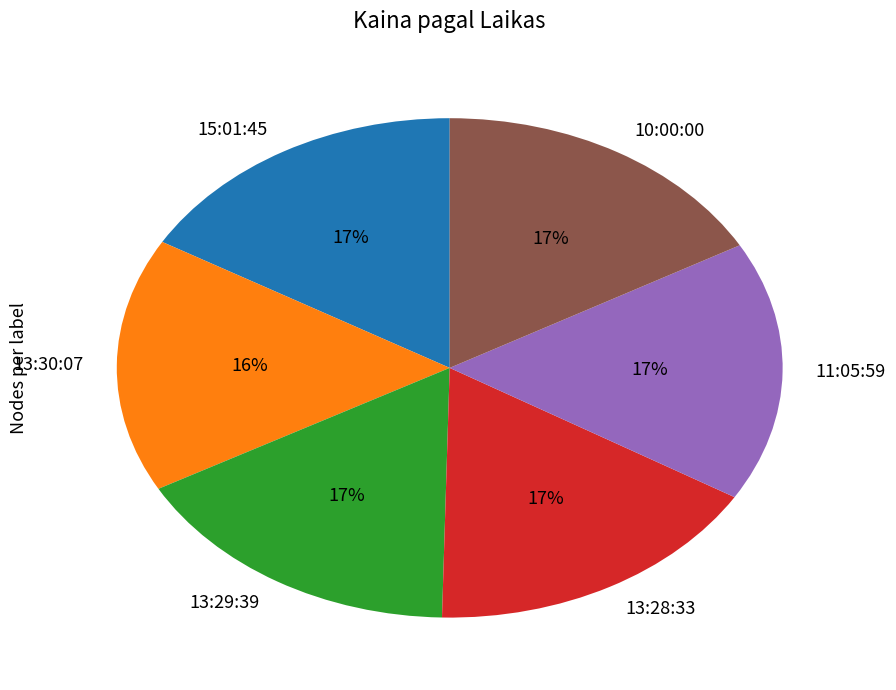

What percentage is the 13:28:33 slice, to the nearest percent?

17%